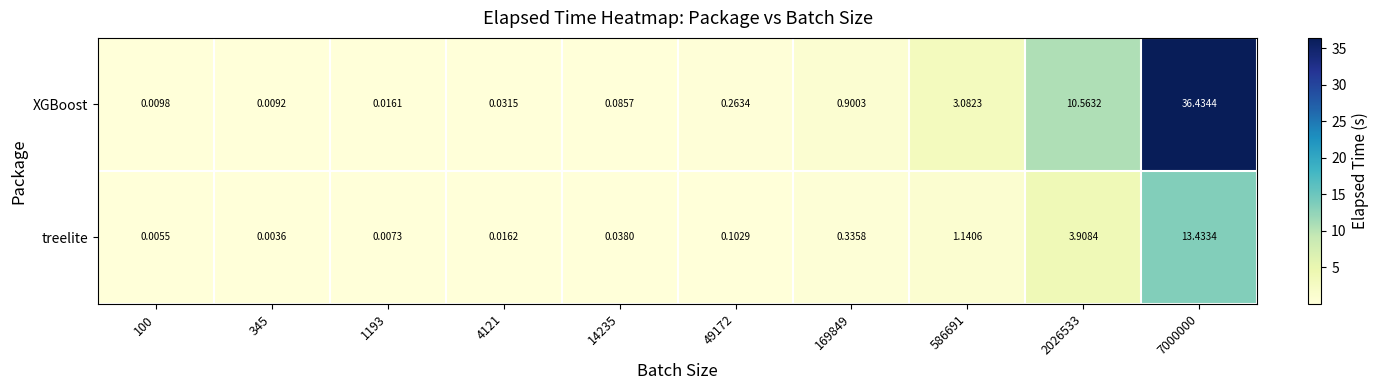

Which series has the widest spread of values?

XGBoost